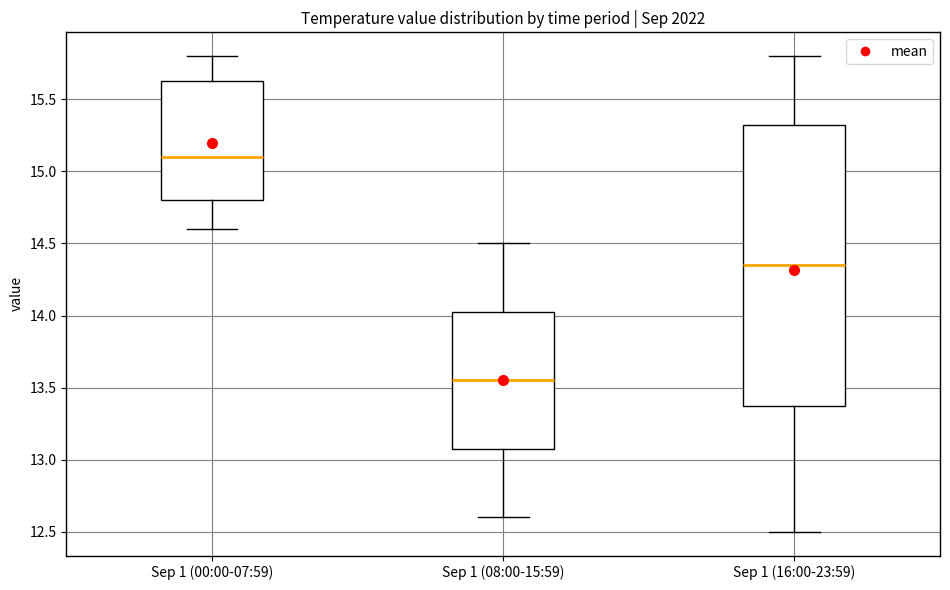

Reading left to right, transcribe this box plot: for each box, give where its median line is, the range the box spans, and where its two whiskers end, as read against the y-axis. The values are not printed on the chart, so give them approximately, as read against the axis.

Sep 1 (00:00-07:59): median 15.10, box 14.80 to 15.65, whiskers 14.60 to 15.80
Sep 1 (08:00-15:59): median 13.55, box 13.10 to 14.05, whiskers 12.60 to 14.50
Sep 1 (16:00-23:59): median 14.35, box 13.40 to 15.35, whiskers 12.50 to 15.80